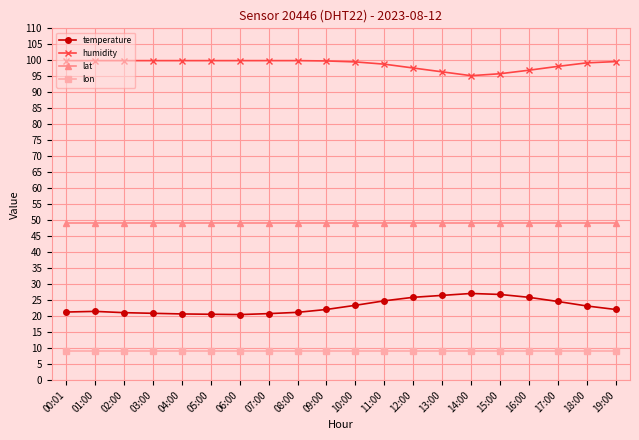

True or false: lat and temperature intersect in this chart.

False